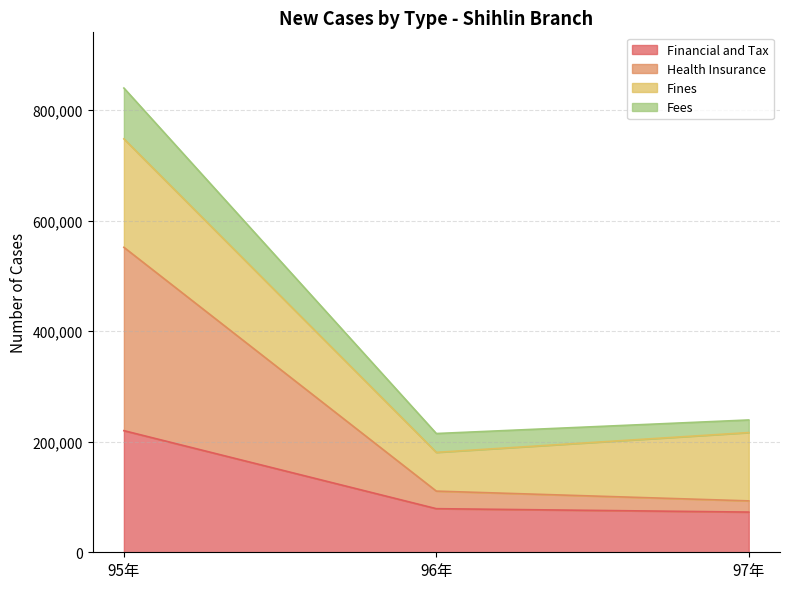

True or false: Financial and Tax has a value of 39469 at 96年.

False